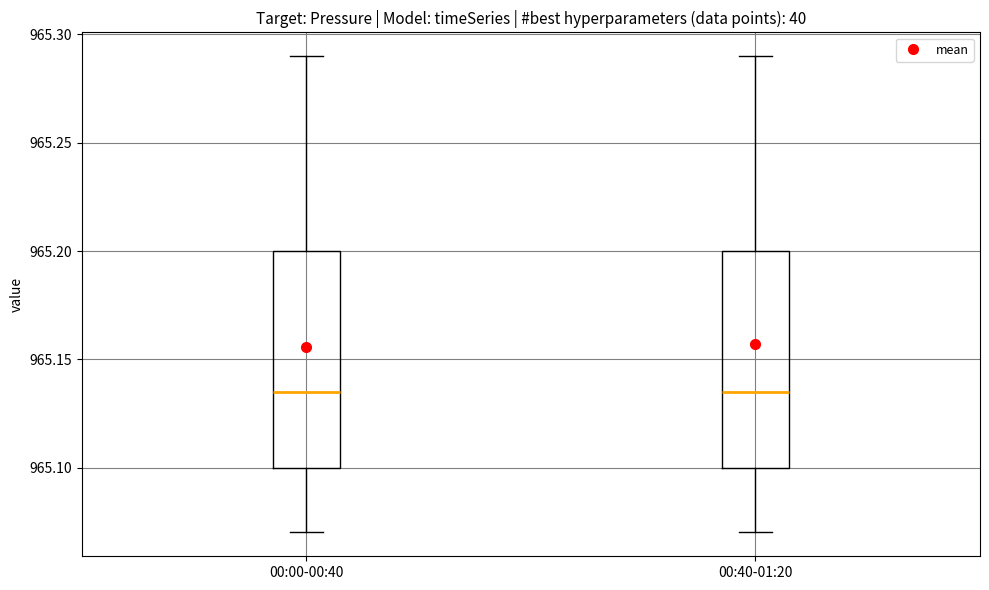

Reading left to right, transcribe this box plot: for each box, give where its median line is, the range the box spans, and where its two whiskers end, as read against the y-axis. The values are not printed on the chart, so give them approximately, as read against the axis.

00:00-00:40: median 965.135, box 965.100 to 965.200, whiskers 965.070 to 965.290
00:40-01:20: median 965.135, box 965.100 to 965.200, whiskers 965.070 to 965.290